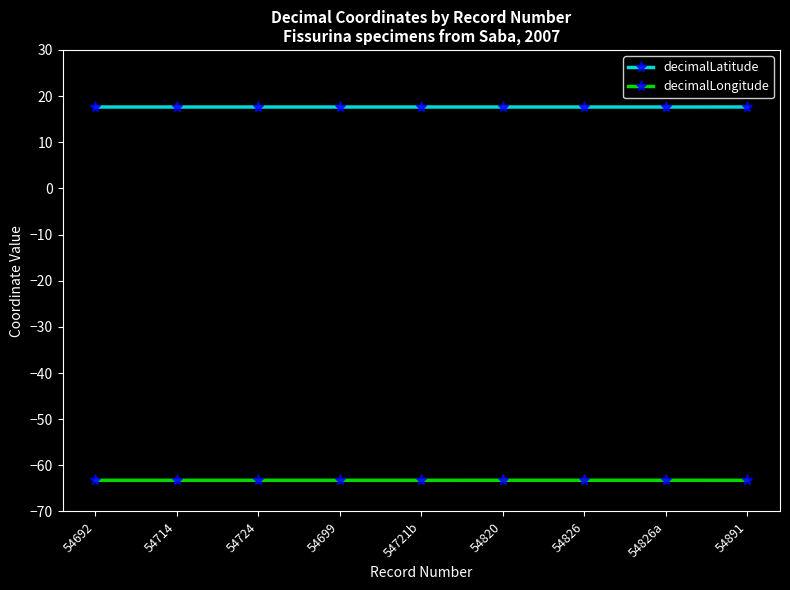

How many lines are shown in the chart?

2